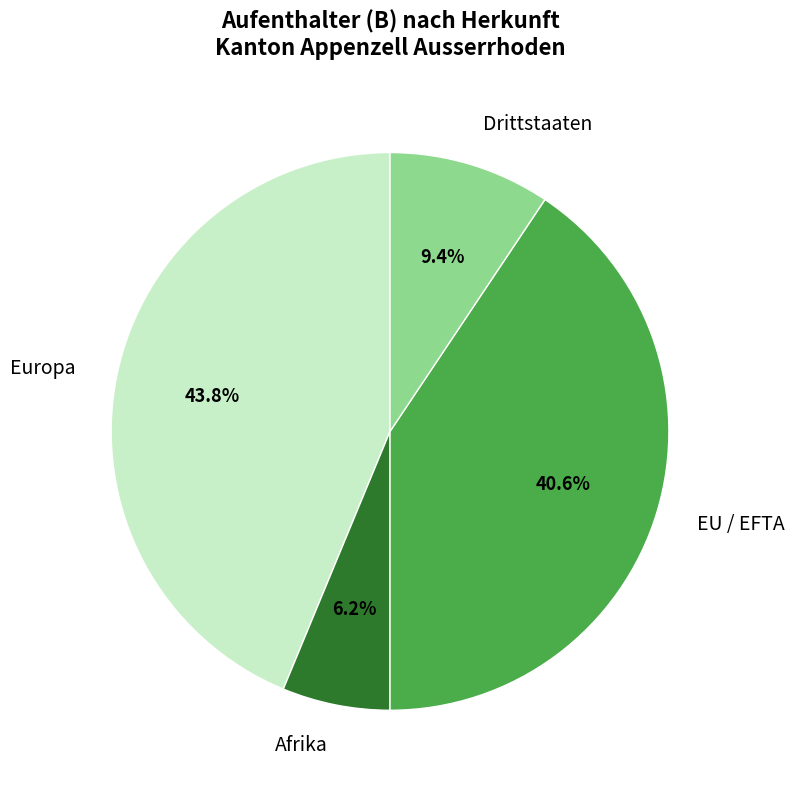

To the nearest percent, what is the average slice percentage?

25%